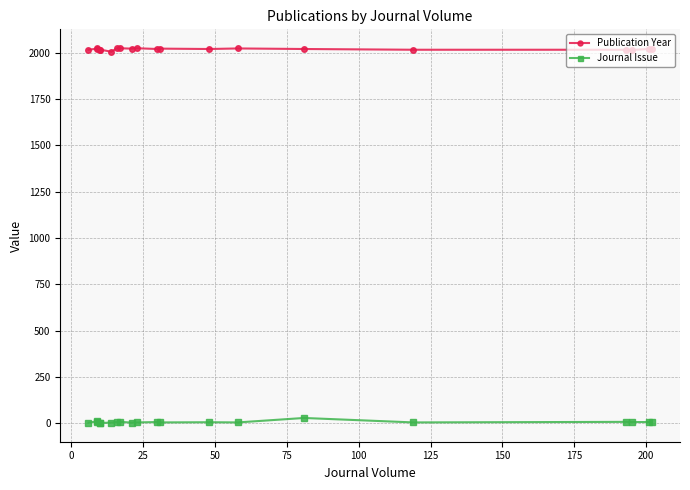

What is the lowest value of the Journal Issue series?

1